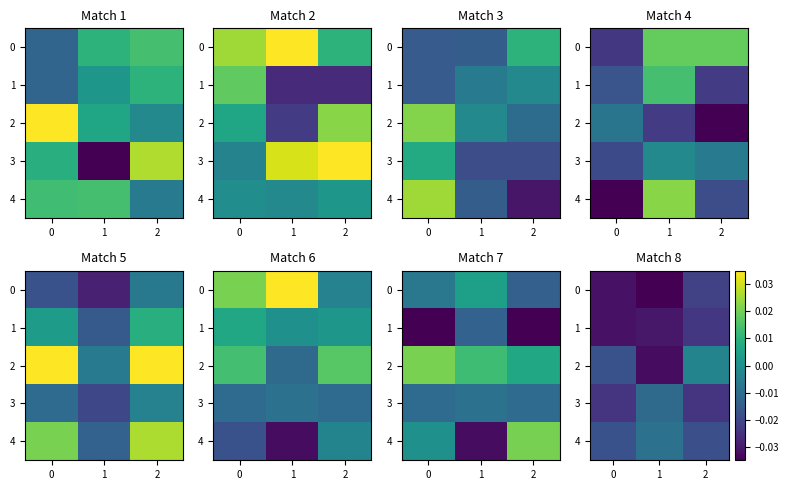

Which series has the widest spread of values?

2